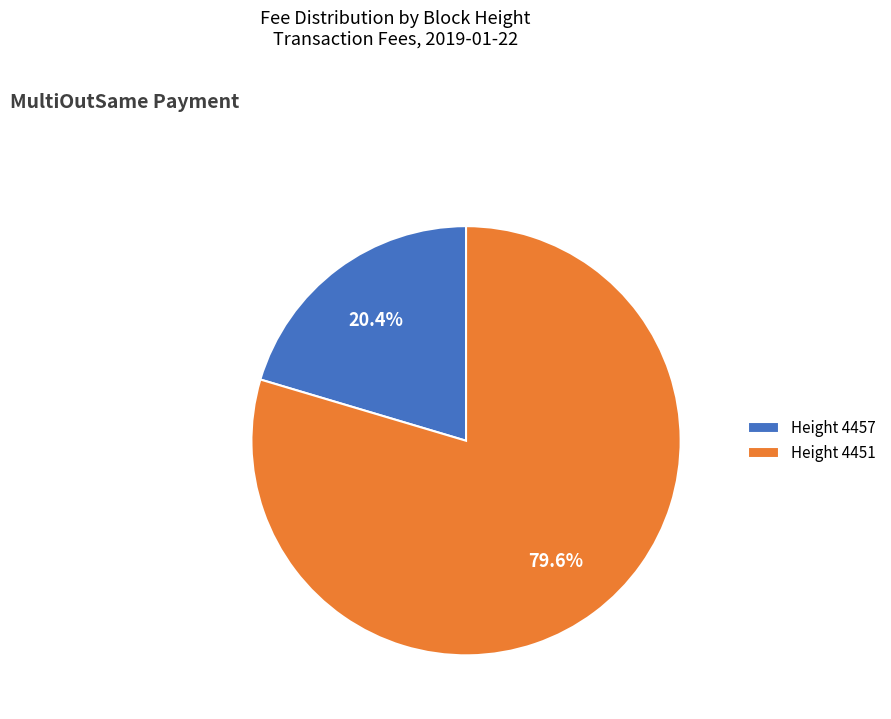

To the nearest percent, what is the average slice percentage?

50%